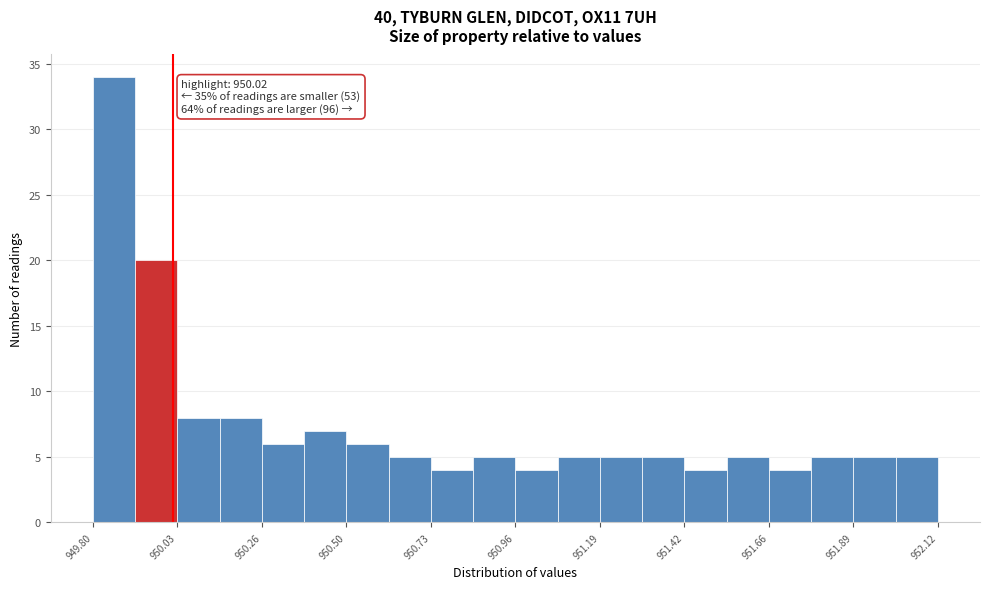

Read against the x-axis, roughly where is the centre of the tallest bar?

949.85